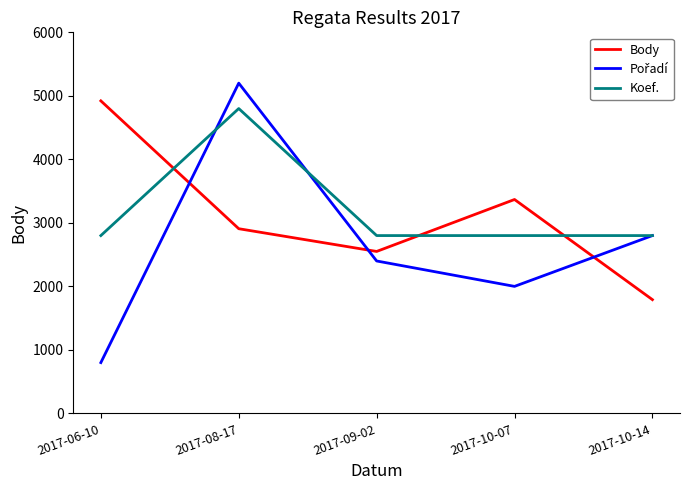

The Body series shows 5401 at 2017-10-07. True or false?

False